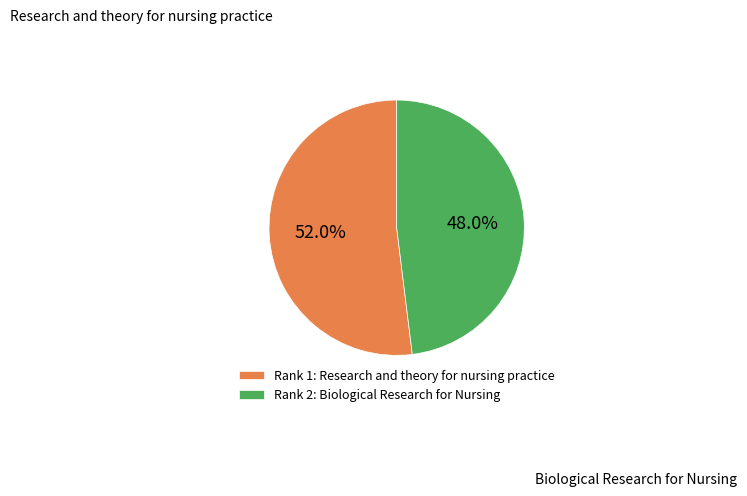

Count the number of slices in the pie.

2